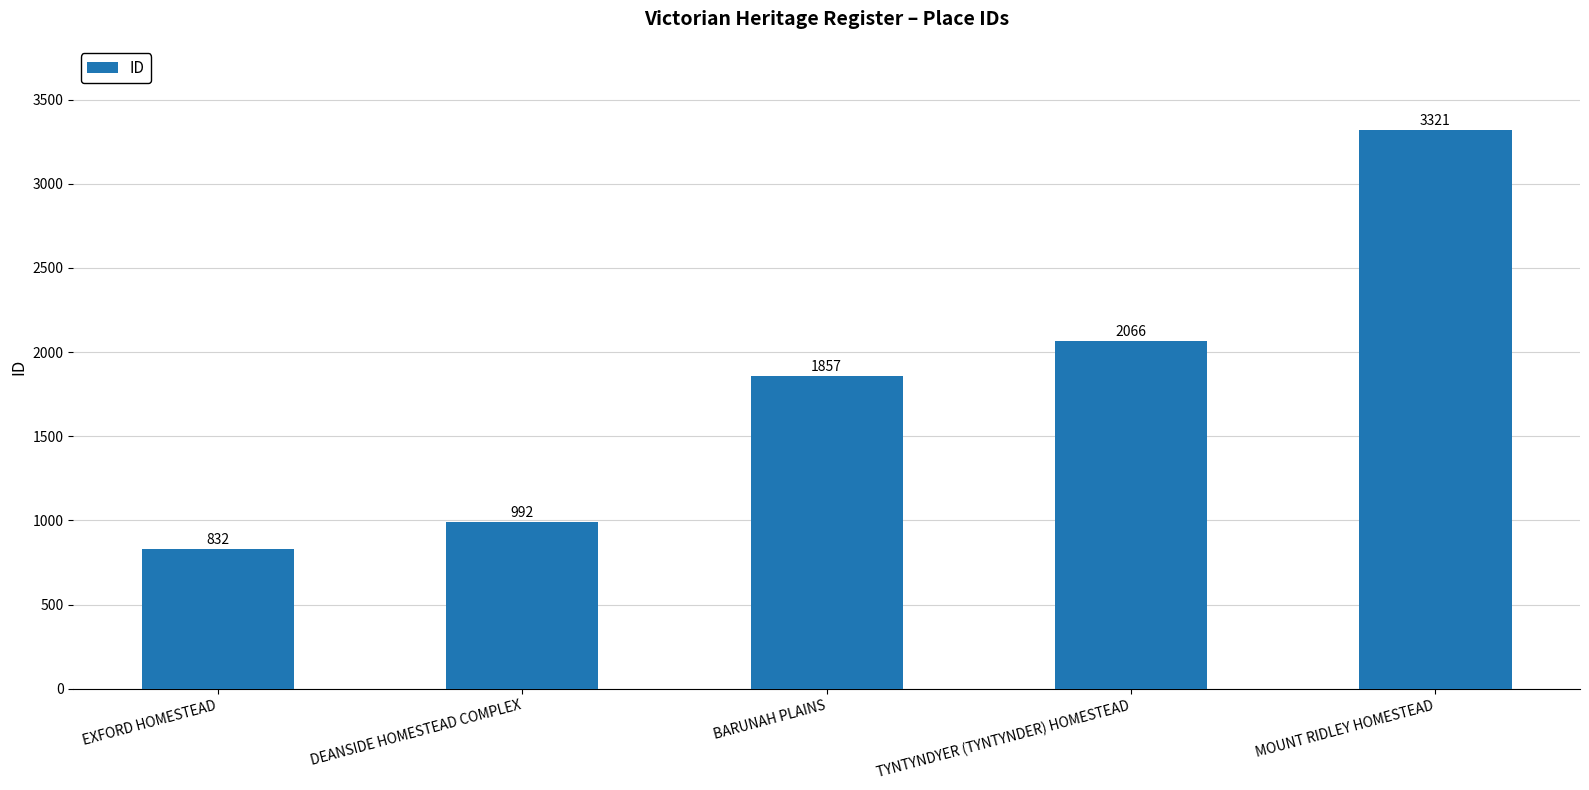

The chart shows a value of 992 at DEANSIDE HOMESTEAD COMPLEX. True or false?

True